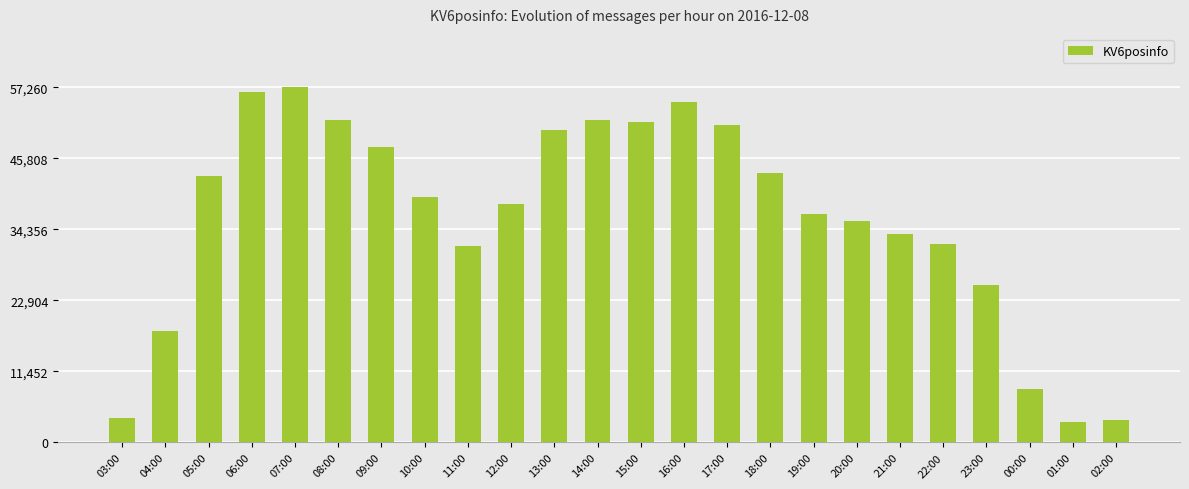

What is the difference between the second highest and second lowest values?

52834